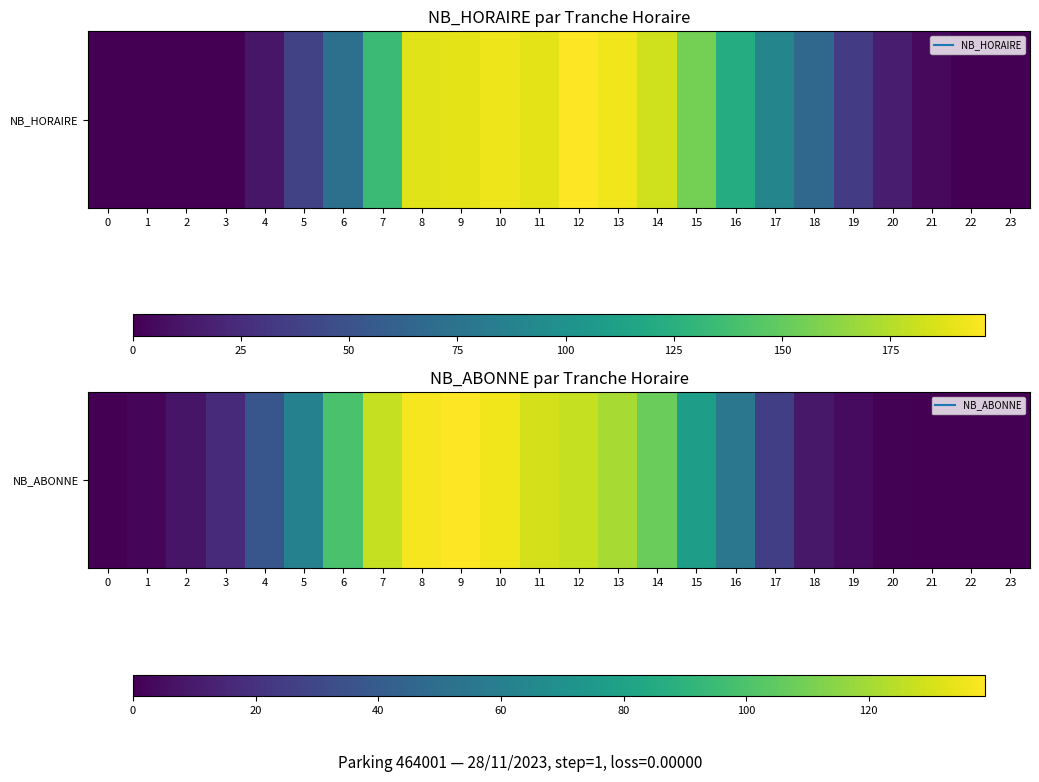

Rank the categories by value from highest to lowest.

9, 8, 10, 11, 7, 12, 13, 14, 6, 15, 5, 16, 4, 17, 3, 18, 2, 19, 1, 20, 0, 21, 22, 23